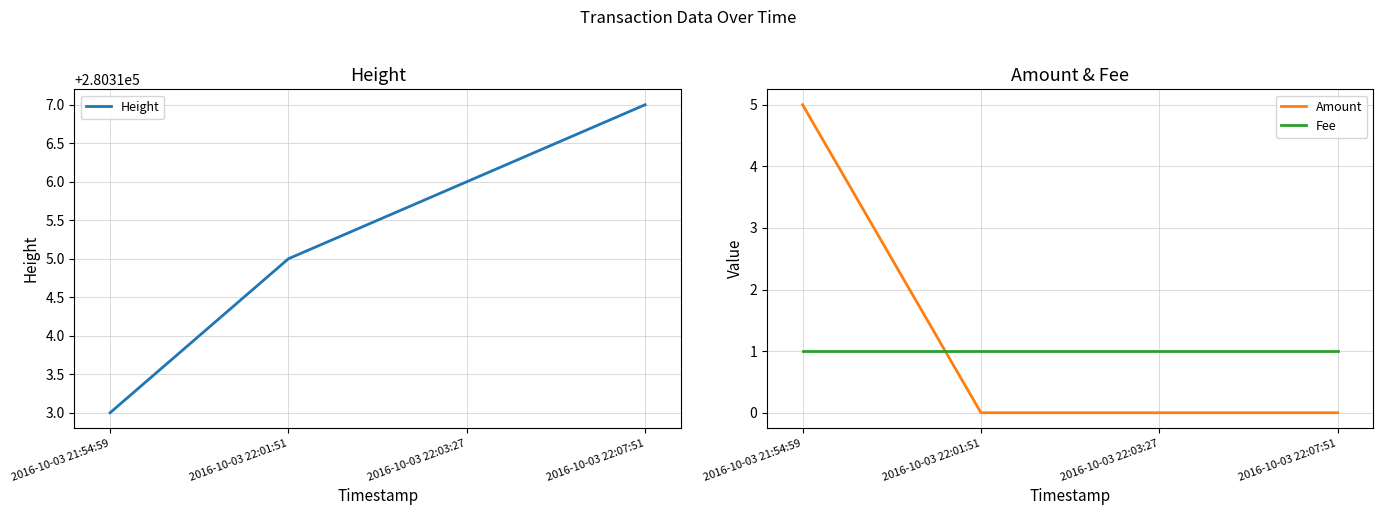

Which series has the largest range (max minus min)?

Amount